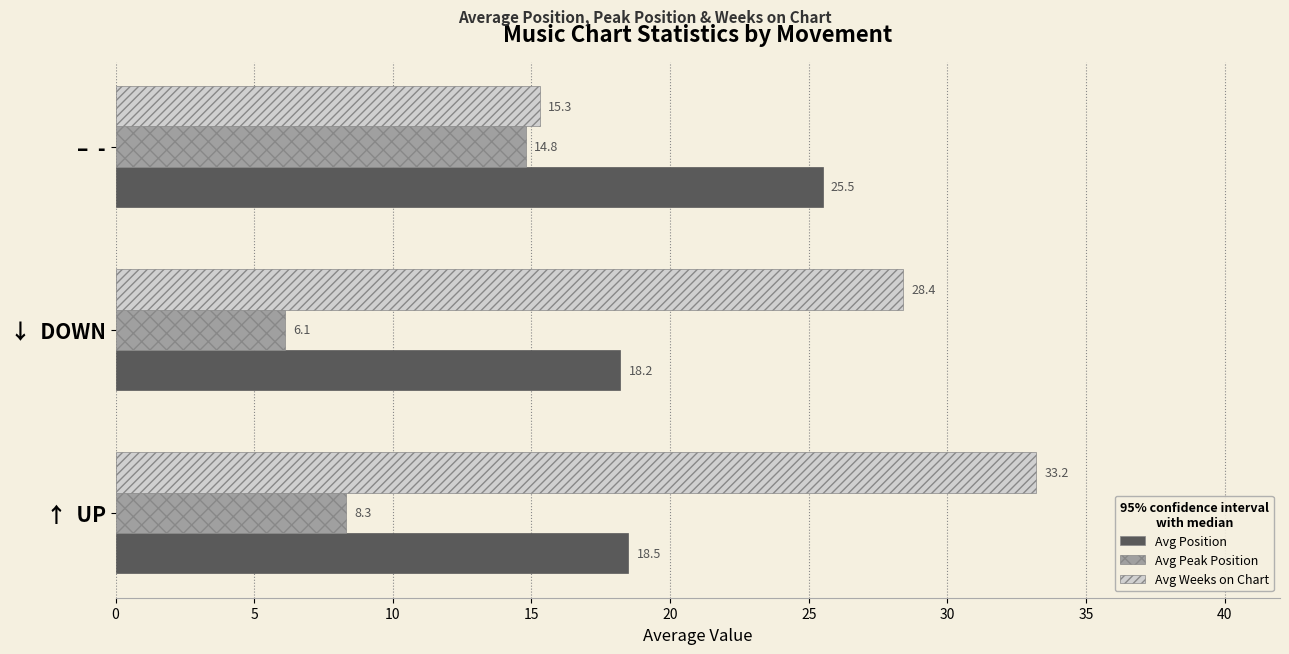

What is the minimum value shown in the chart?

6.1